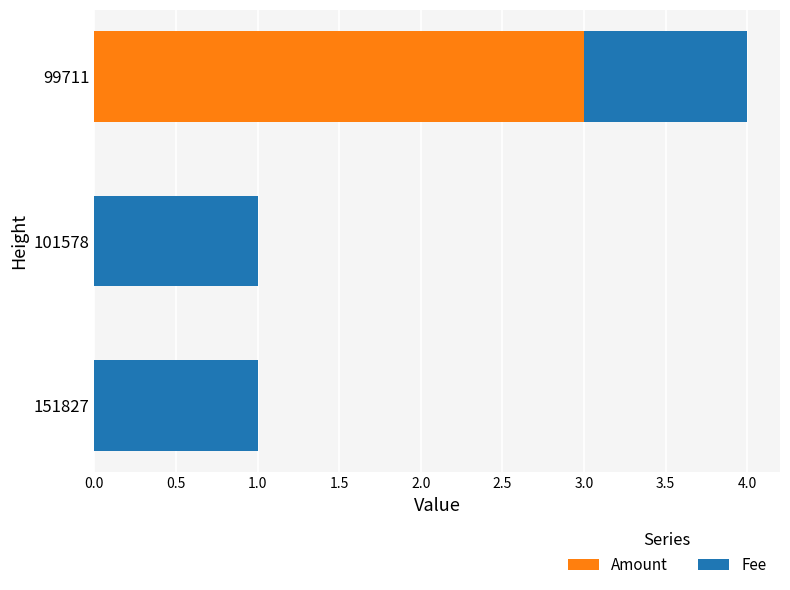

True or false: Amount has a value of 1 at 99711.

False